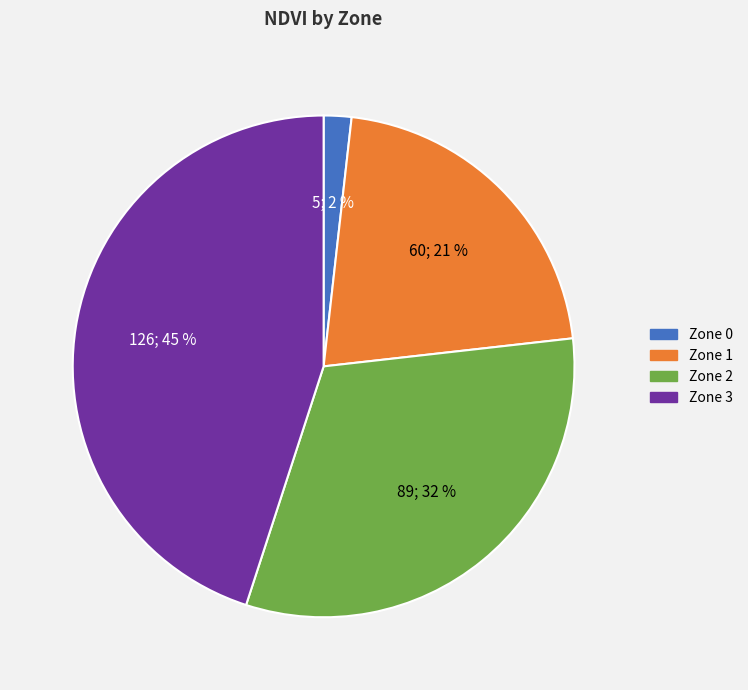

Rank the categories by value from highest to lowest.

Zone 3, Zone 2, Zone 1, Zone 0